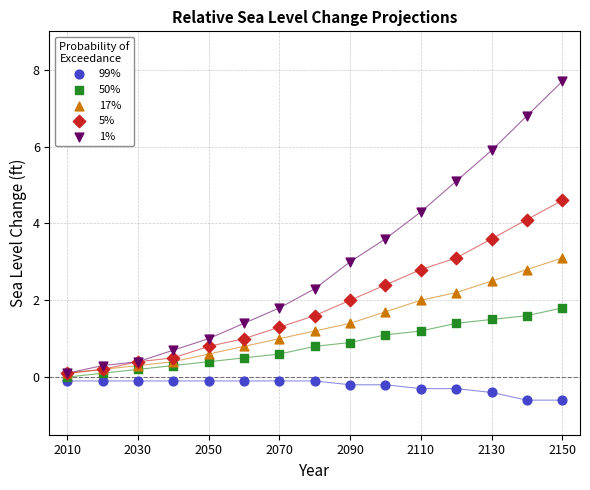

Which series has the widest spread of Y values?

1%